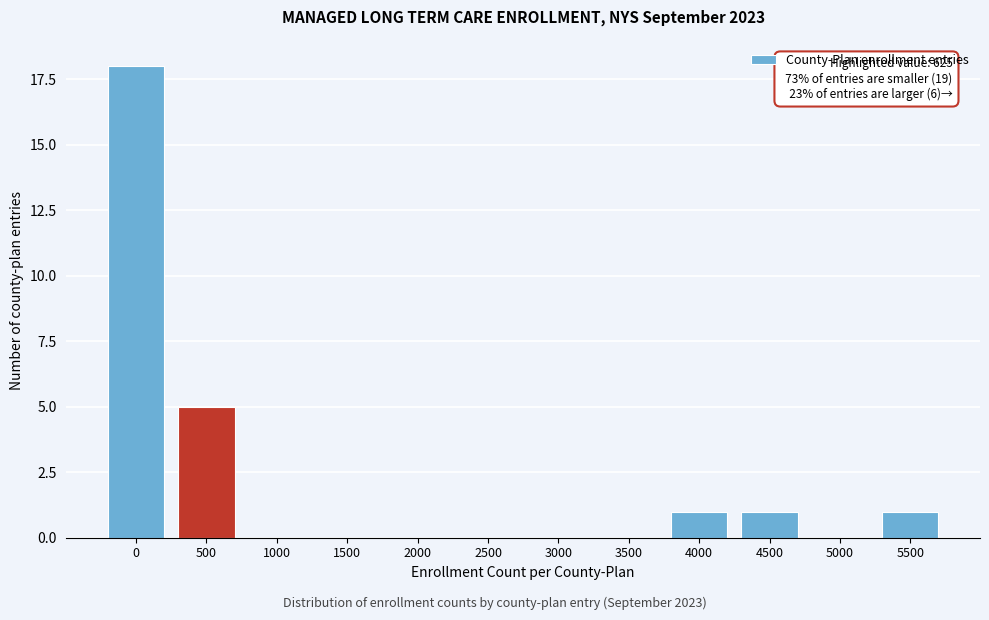

Reading left to right, list all the values displayed in this chart.

0=18	500=5	1000=0	1500=0	2000=0	2500=0	3000=0	3500=0	4000=1	4500=1	5000=0	5500=1